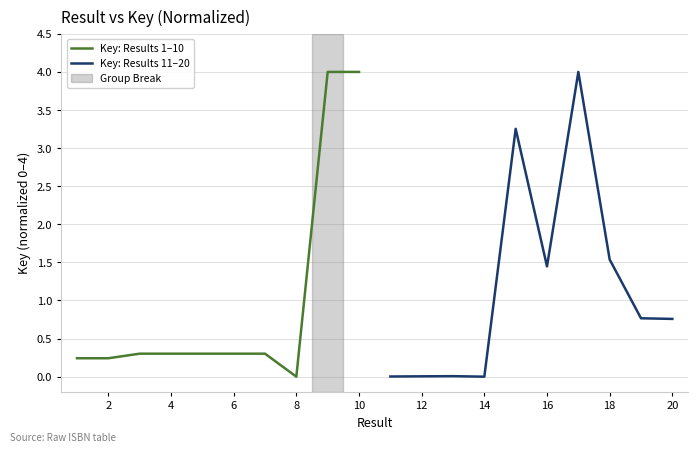

Count the number of categories in the chart.

10